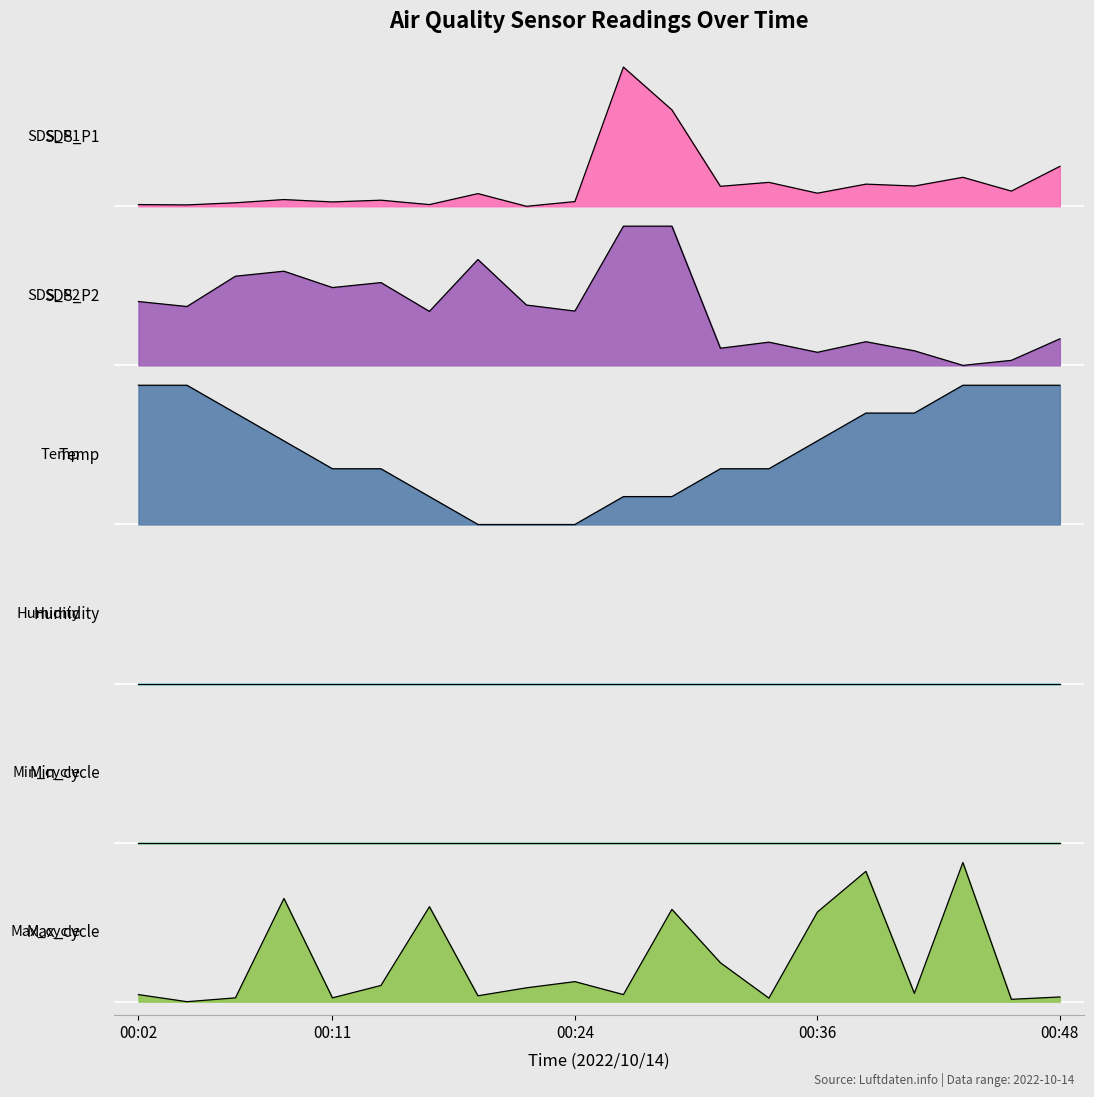

Is it true that SDS_P2 equals 4.9 at 00:31?

True